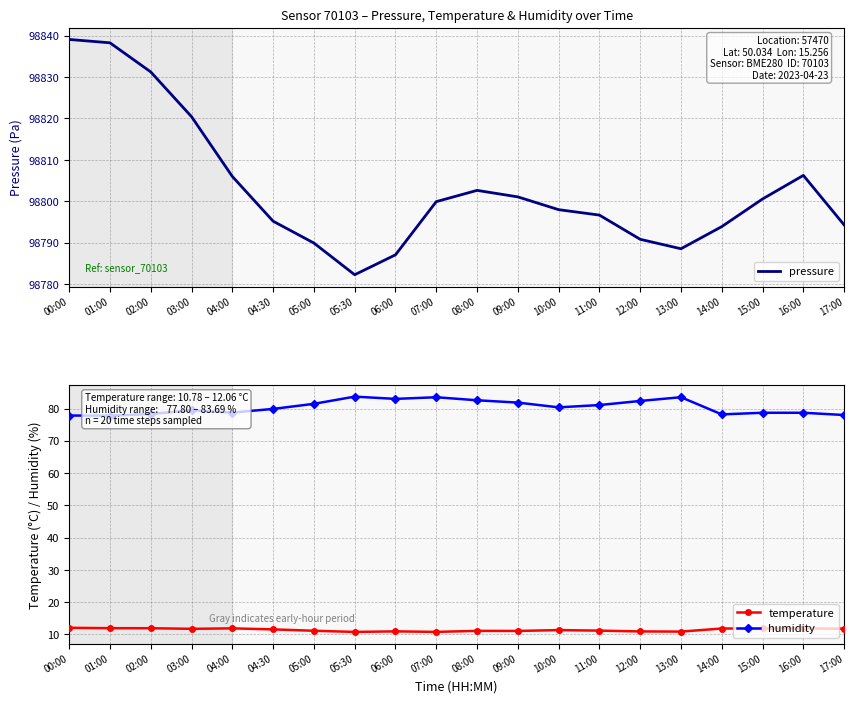

True or false: humidity has more than 2 points higher than both neighbors.

True